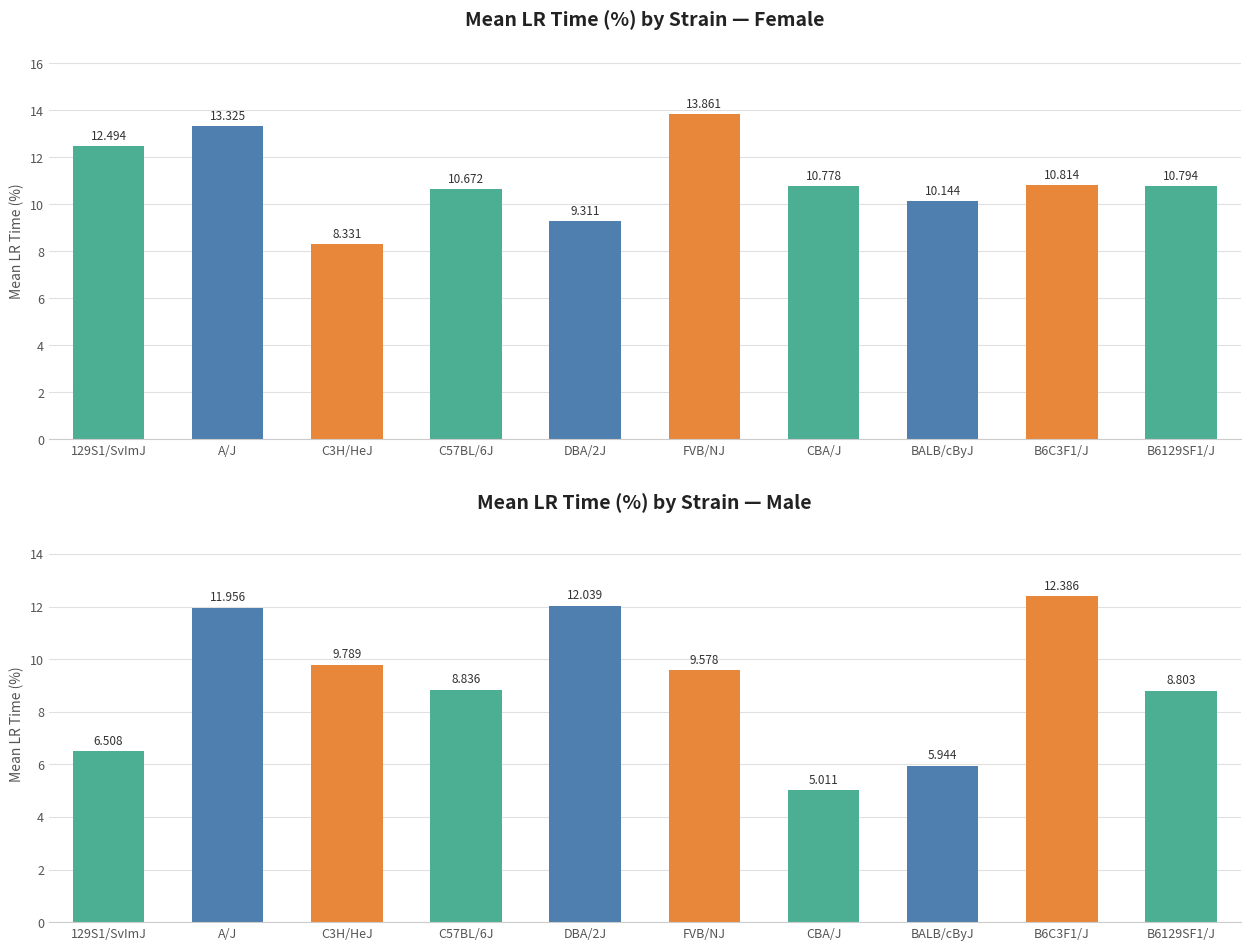

Is it true that Male equals 18.5 at A/J?

False